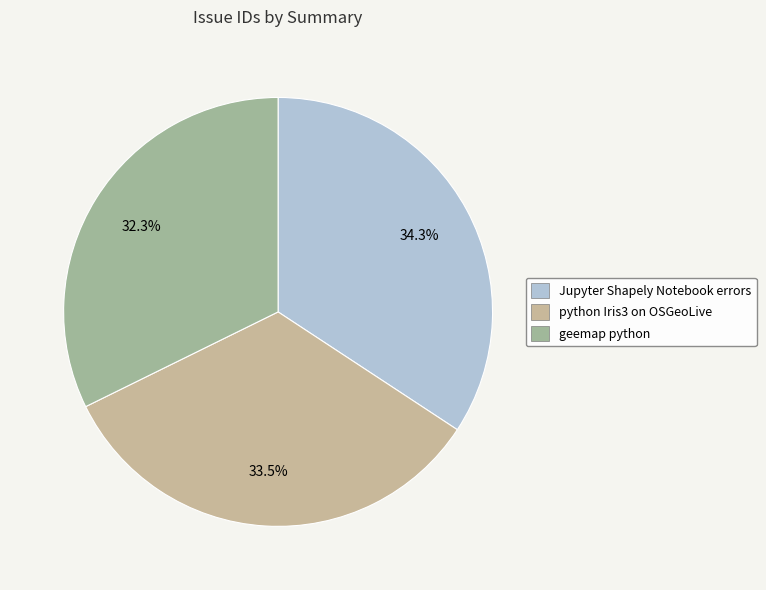

What percentage is NOT represented by Jupyter Shapely Notebook errors?

65.7%